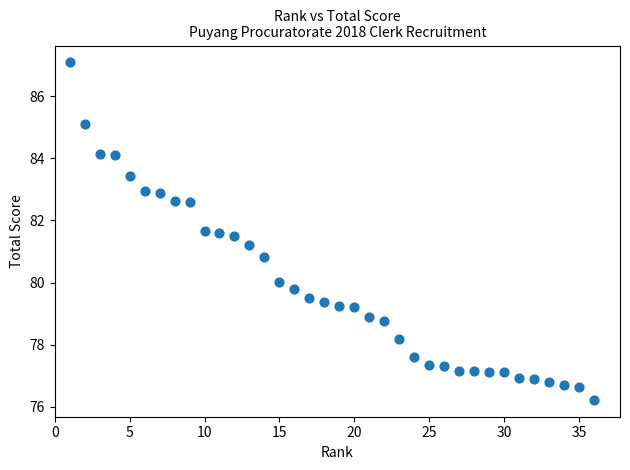

What is the range of X values (max minus min)?

35.0